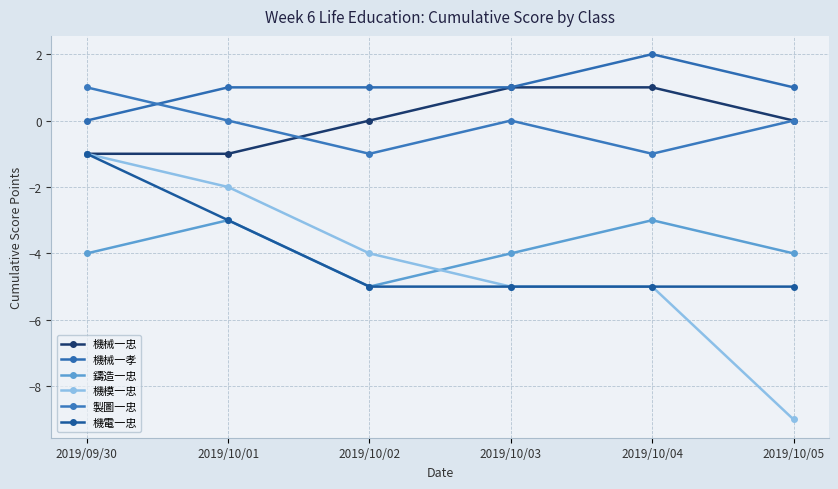

Which series has the largest total across all categories?

機械一孝